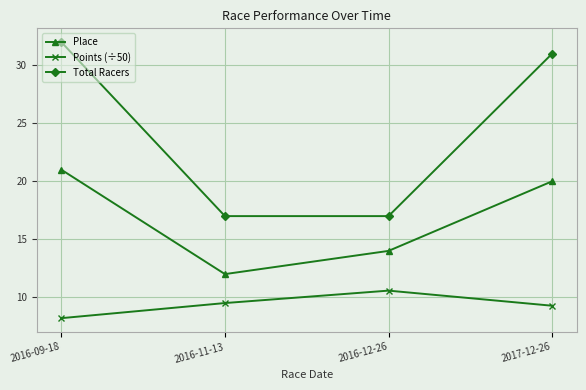

Count the Points (÷50) values in the range 9 to 10.

2